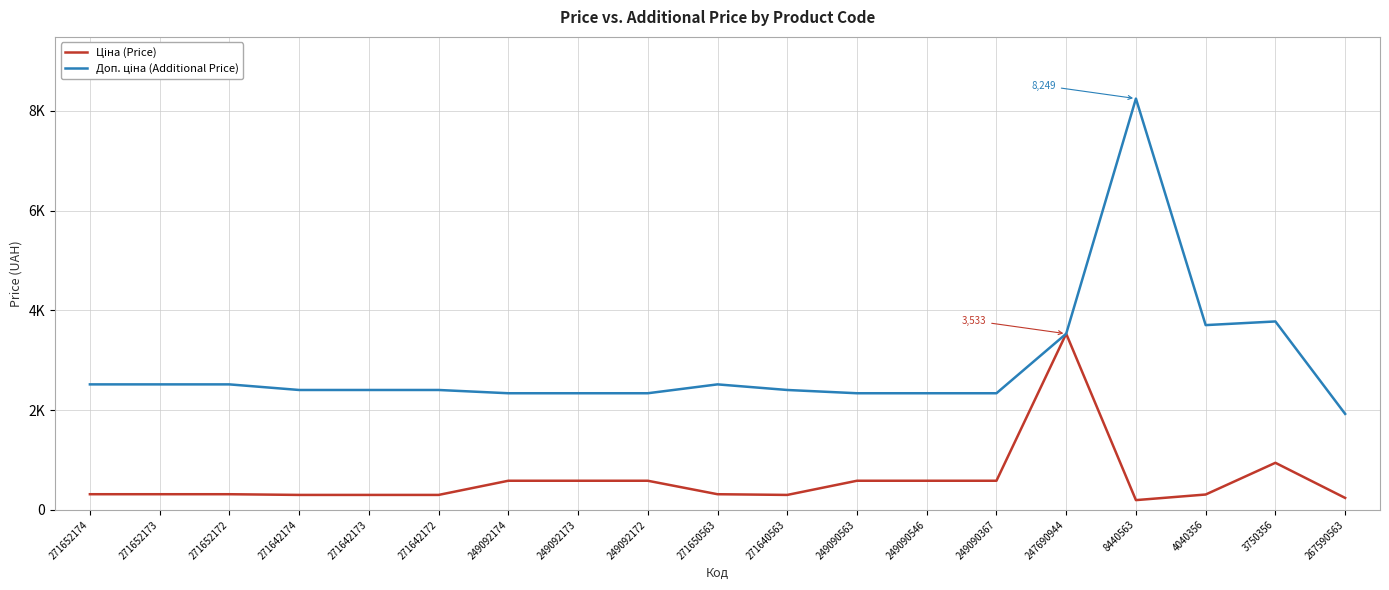

Does the chart have visible grid lines?

Yes